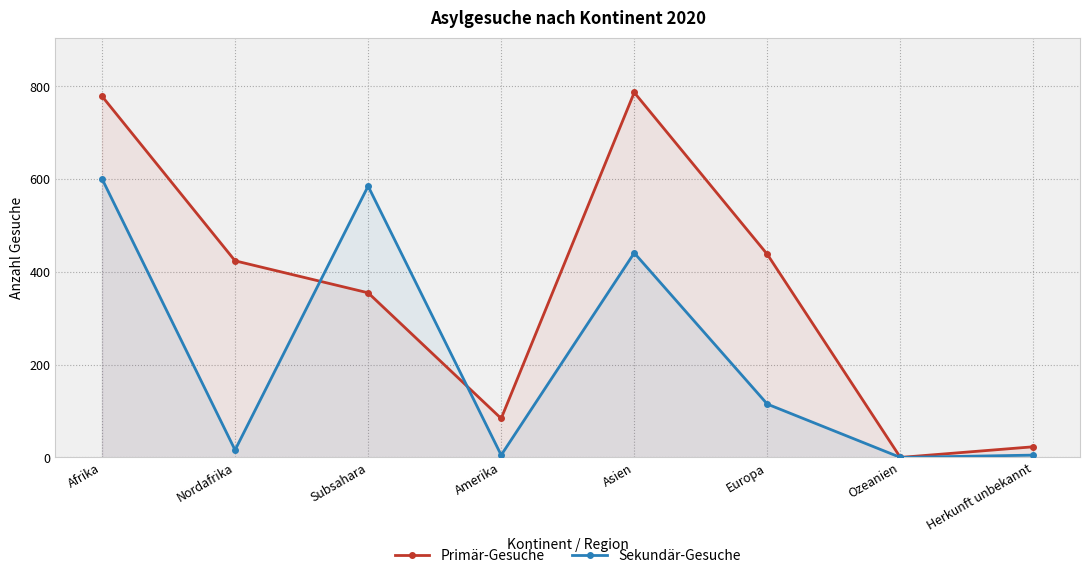

How many lines are shown in the chart?

2